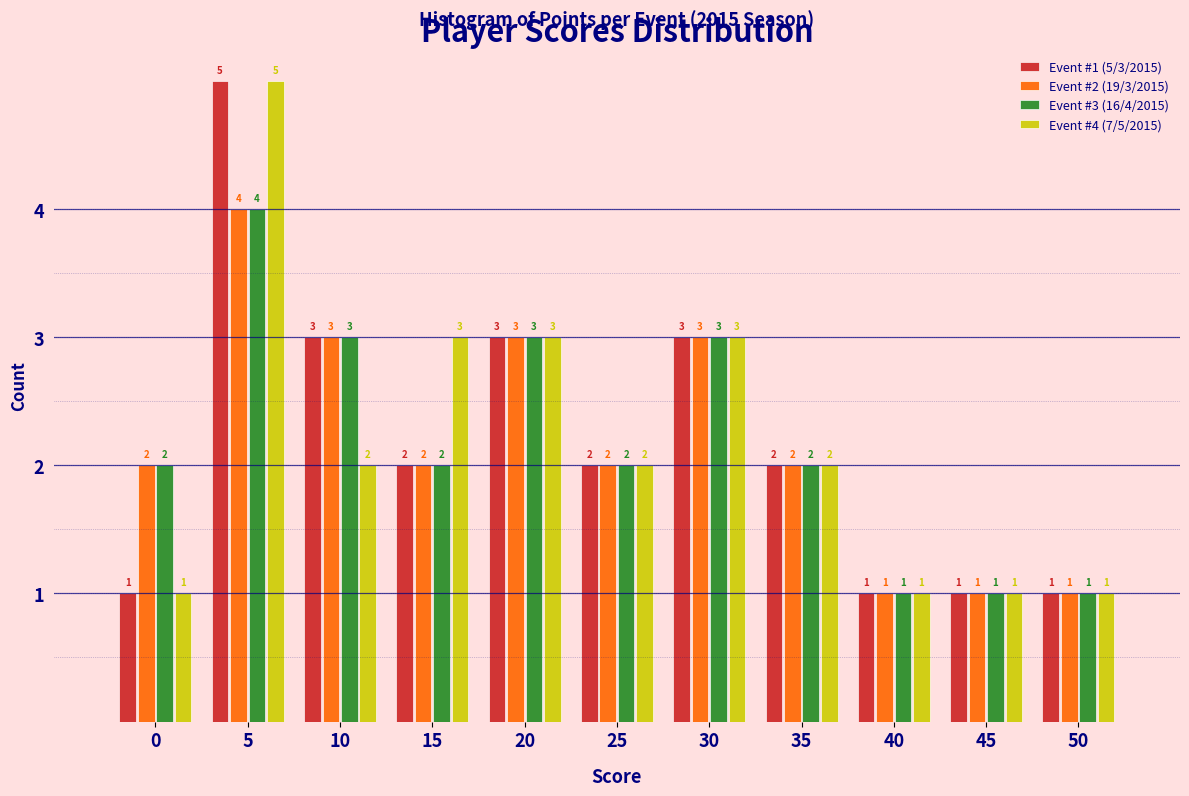

Reading left to right, list all the values displayed in this chart.

Event #1 (5/3/2015): 0=1	5=5	10=3	15=2	20=3	25=2	30=3	35=2	40=1	45=1	50=1
Event #2 (19/3/2015): 0=2	5=4	10=3	15=2	20=3	25=2	30=3	35=2	40=1	45=1	50=1
Event #3 (16/4/2015): 0=2	5=4	10=3	15=2	20=3	25=2	30=3	35=2	40=1	45=1	50=1
Event #4 (7/5/2015): 0=1	5=5	10=2	15=3	20=3	25=2	30=3	35=2	40=1	45=1	50=1